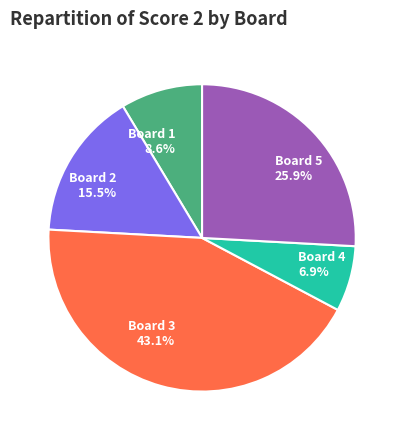

What percentage do Board 5 25.9% and Board 2 15.5% together represent?

41.4%